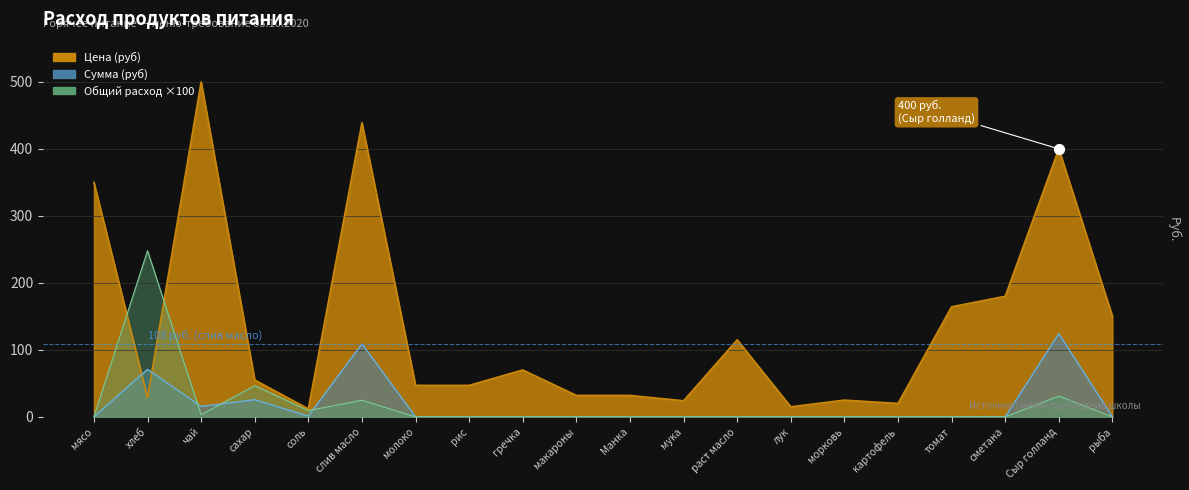

At which category is the sum across all series the highest?

слив масло